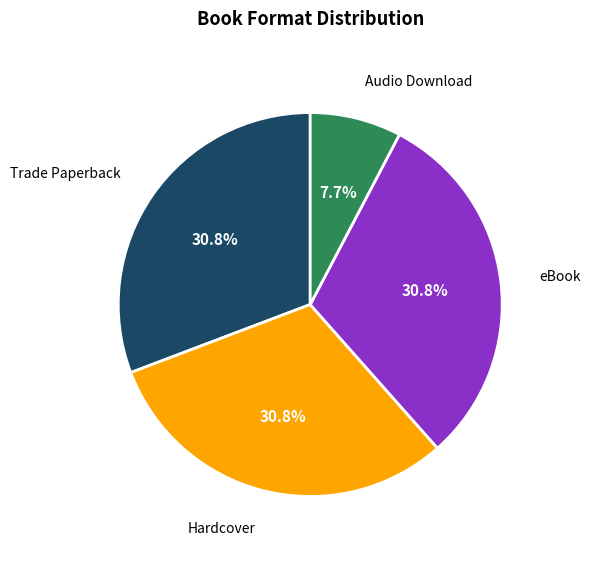

To the nearest percent, what portion does Audio Download represent?

8%